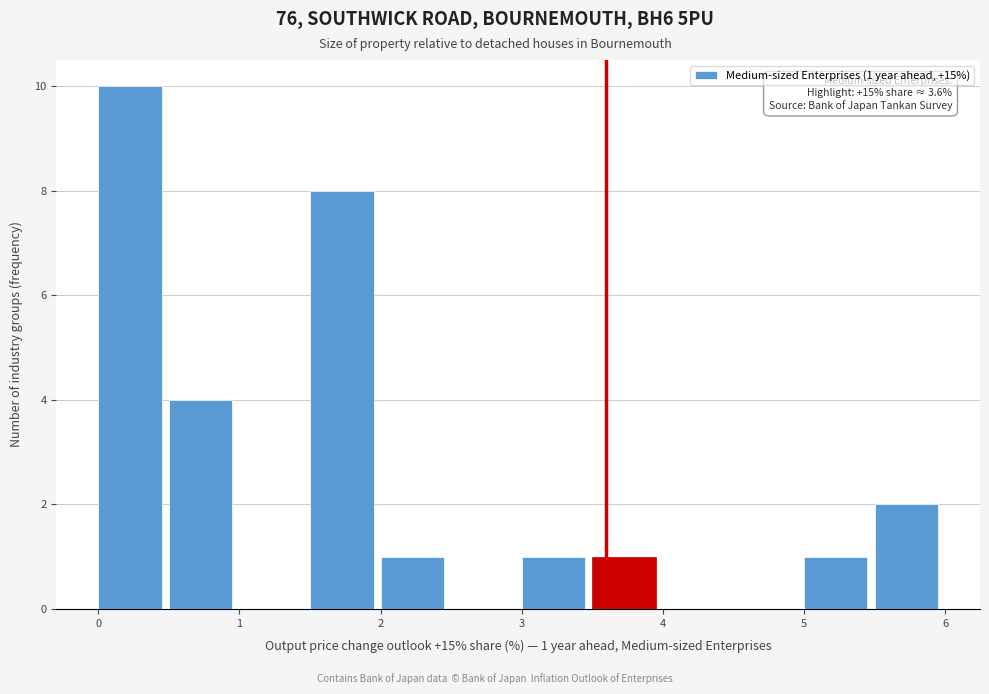

Which range on the x-axis has the tallest bar?

0.0 to 0.5